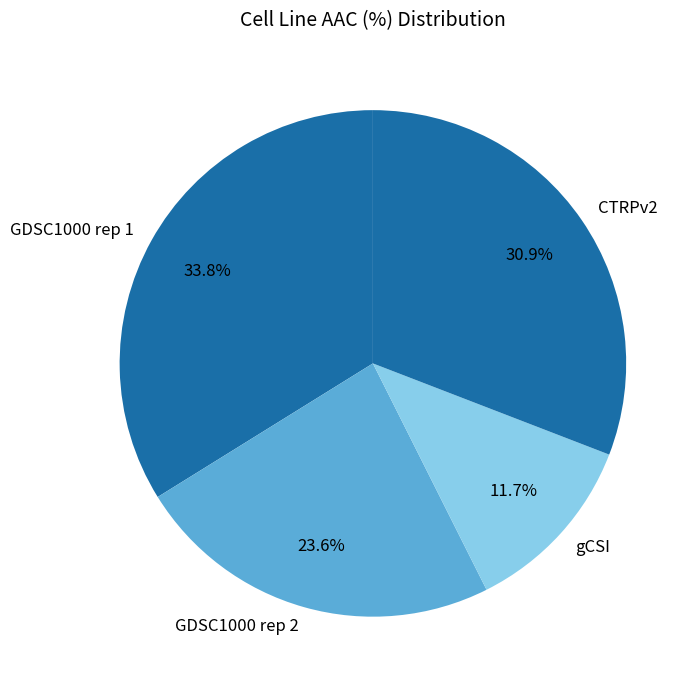

Is there a majority slice in this chart?

No